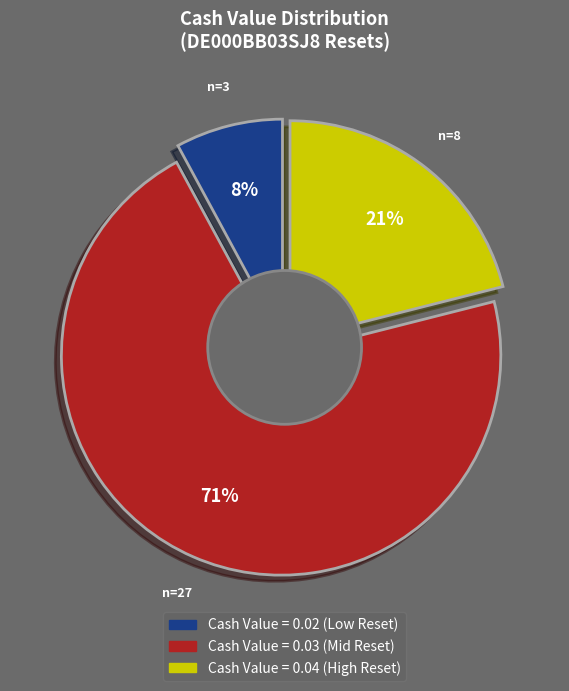

Is it true that 2025-09-15 is 1% of the pie?

False